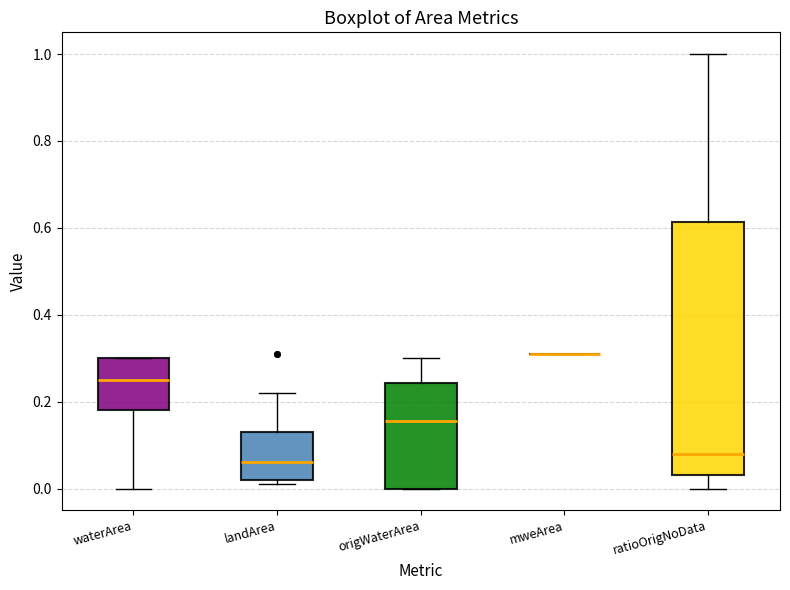

Comparing the boxes themselves (not the whiskers), which one is the tallest?

ratioOrigNoData